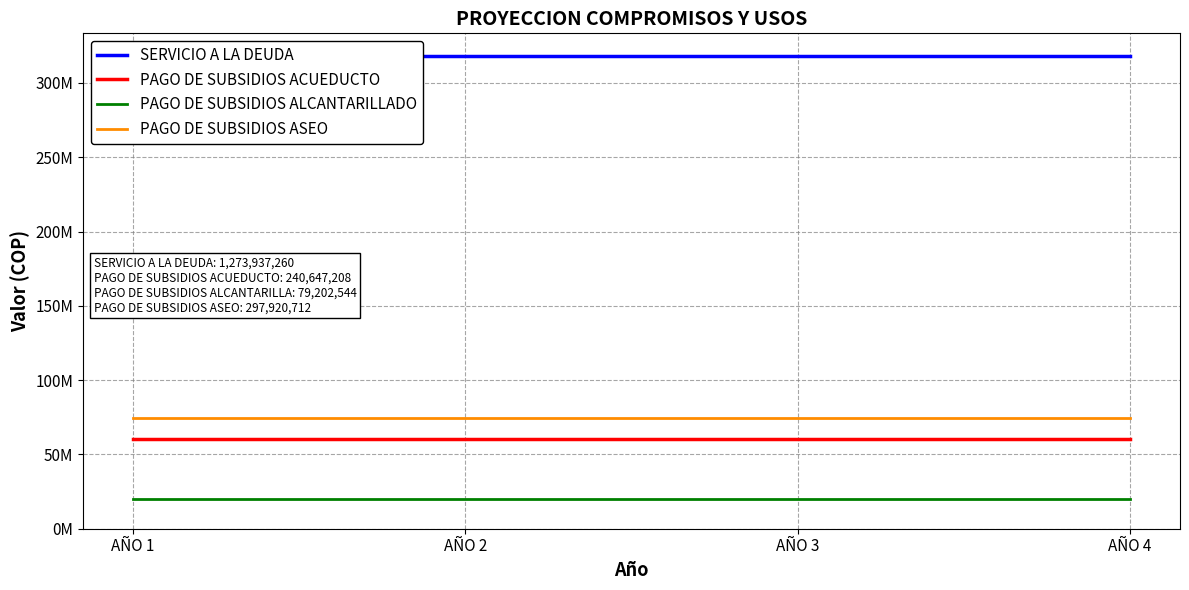

Reading right to left, list all the values displayed in this chart.

SERVICIO A LA DEUDA: AÑO 4=318484315	AÑO 3=318484315	AÑO 2=318484315	AÑO 1=318484315
PAGO DE SUBSIDIOS ACUEDUCTO: AÑO 4=60161802	AÑO 3=60161802	AÑO 2=60161802	AÑO 1=60161802
PAGO DE SUBSIDIOS ALCANTARILLADO: AÑO 4=19800636	AÑO 3=19800636	AÑO 2=19800636	AÑO 1=19800636
PAGO DE SUBSIDIOS ASEO: AÑO 4=74480178	AÑO 3=74480178	AÑO 2=74480178	AÑO 1=74480178